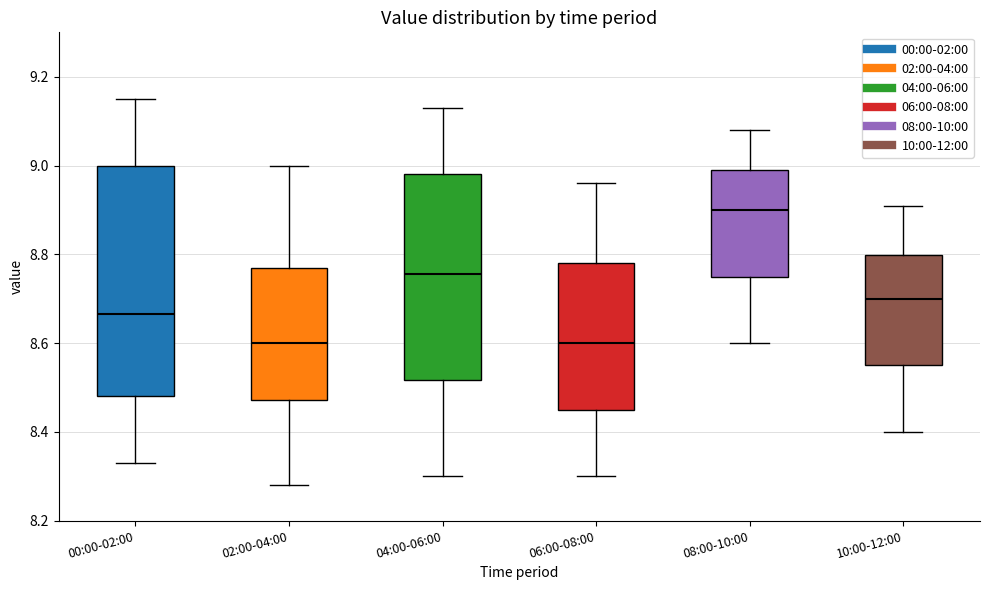

Reading left to right, transcribe this box plot: for each box, give where its median line is, the range the box spans, and where its two whiskers end, as read against the y-axis. The values are not printed on the chart, so give them approximately, as read against the axis.

00:00-02:00: median 8.66, box 8.48 to 9.00, whiskers 8.34 to 9.16
02:00-04:00: median 8.60, box 8.48 to 8.78, whiskers 8.28 to 9.00
04:00-06:00: median 8.76, box 8.52 to 8.98, whiskers 8.30 to 9.14
06:00-08:00: median 8.60, box 8.46 to 8.78, whiskers 8.30 to 8.96
08:00-10:00: median 8.90, box 8.76 to 9.00, whiskers 8.60 to 9.08
10:00-12:00: median 8.70, box 8.56 to 8.80, whiskers 8.40 to 8.92